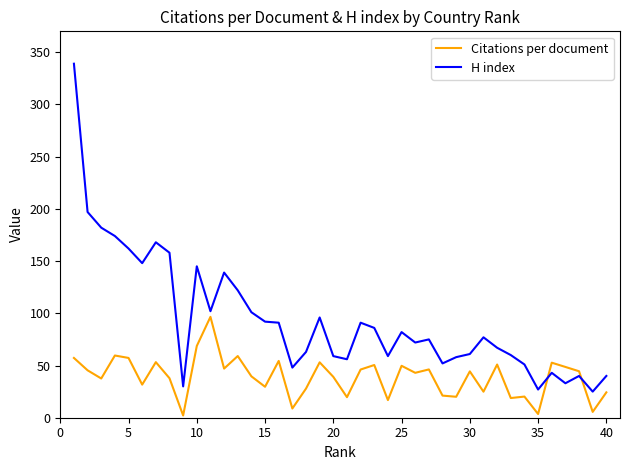

True or false: H index and Citations per document intersect in this chart.

True